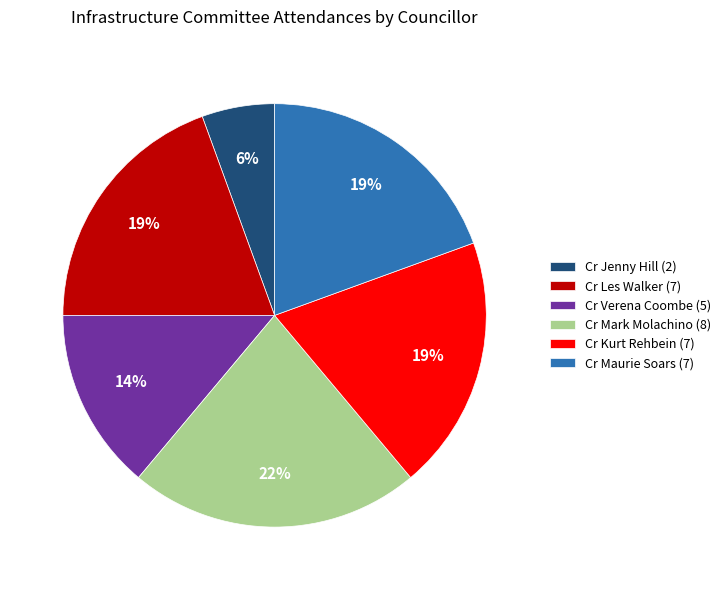

True or false: Cr Maurie Soars (7) accounts for 34% of the total.

False